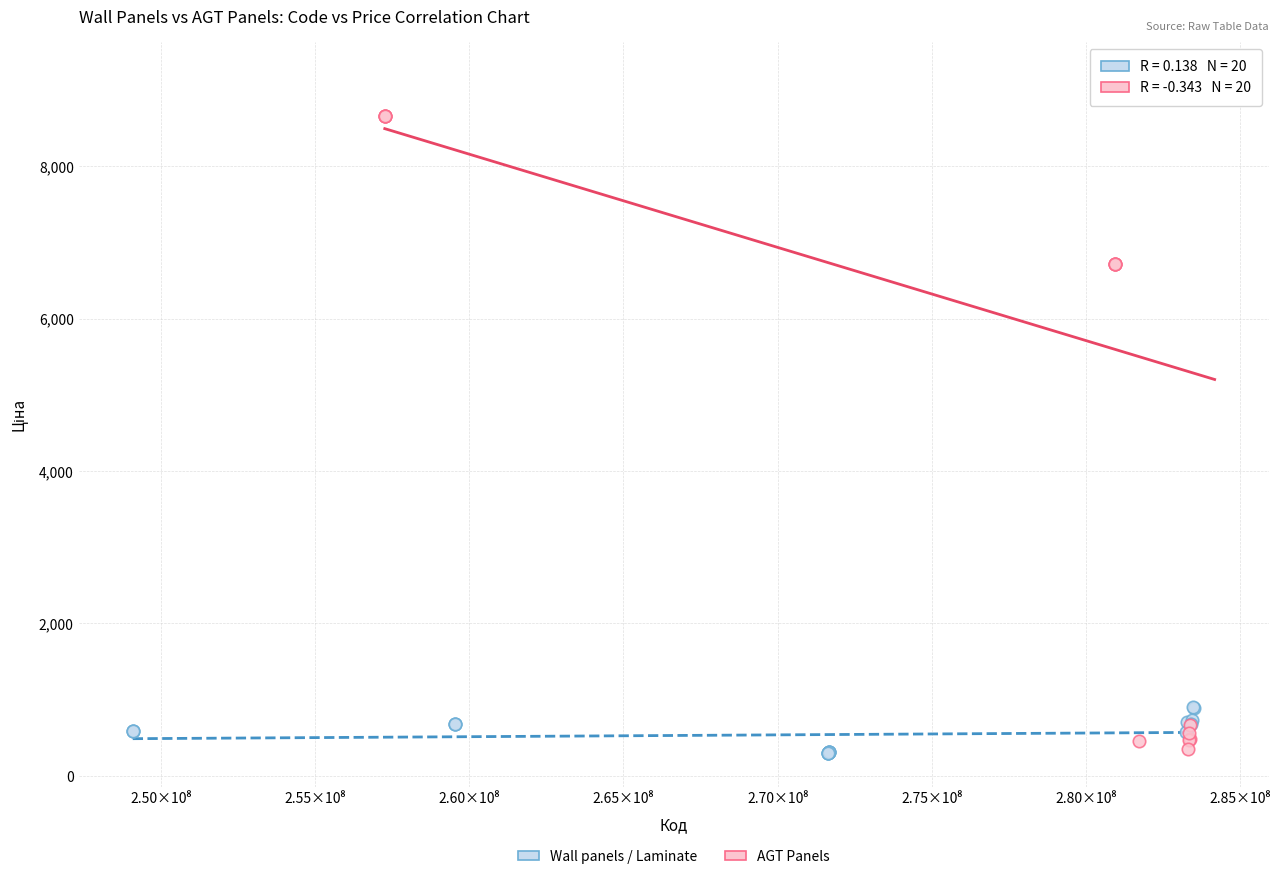

Which series contains the highest Y value?

AGT Panels